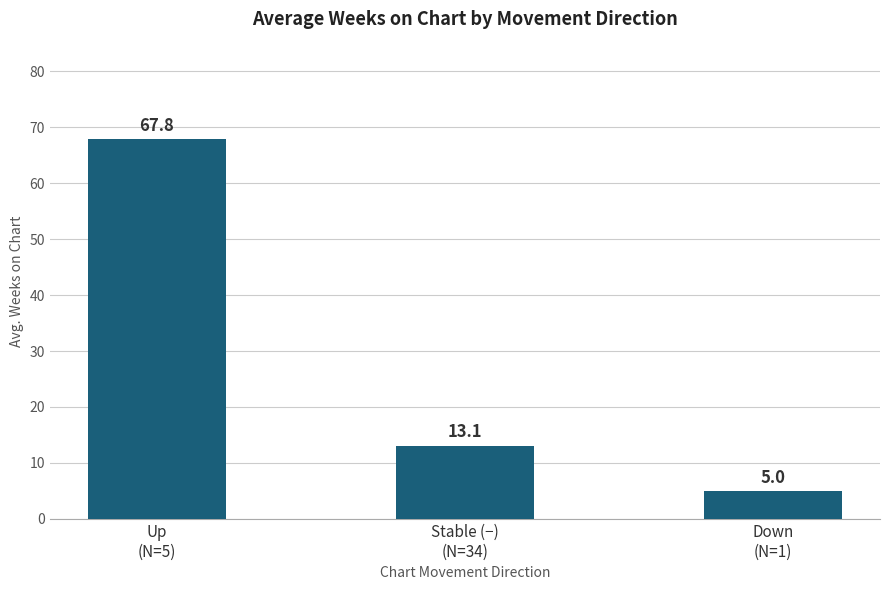

How many bars are there in total?

3